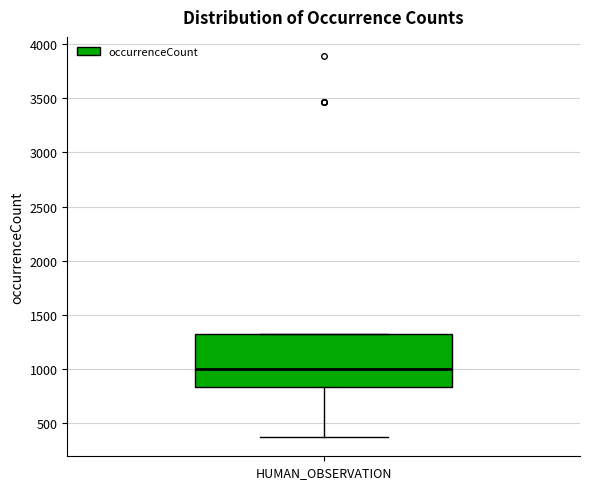

Transcribe this box plot: give where the median line is, the range the box spans, and where the two whiskers end, as read against the y-axis. The values are not printed on the chart, so give them approximately, as read against the axis.

median 1000, box 850 to 1350, whiskers 350 to 1350